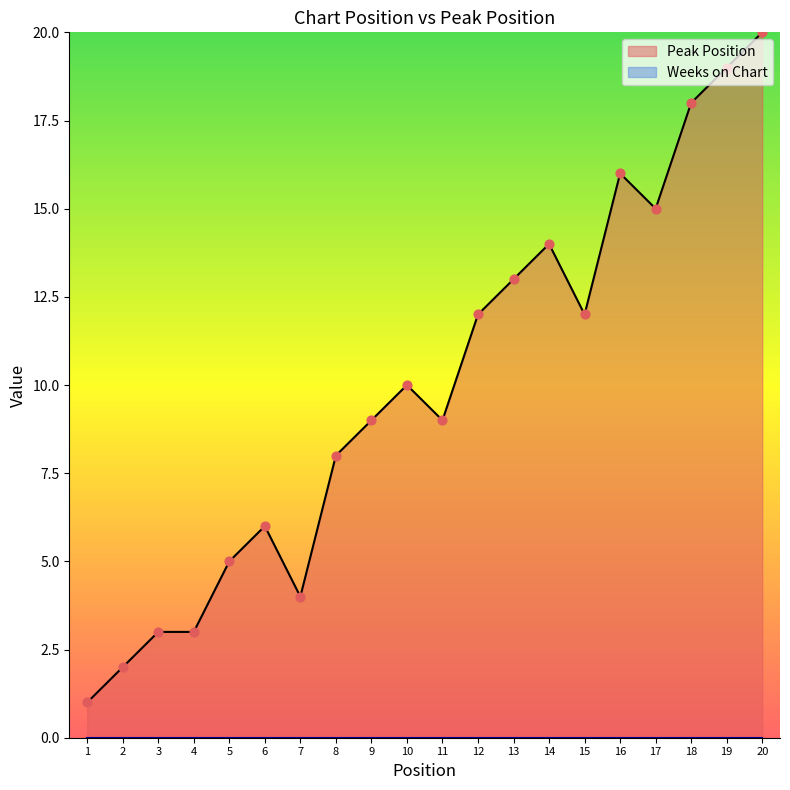

Approximately how many times larger is the value at 11 compared to 18?

0.5